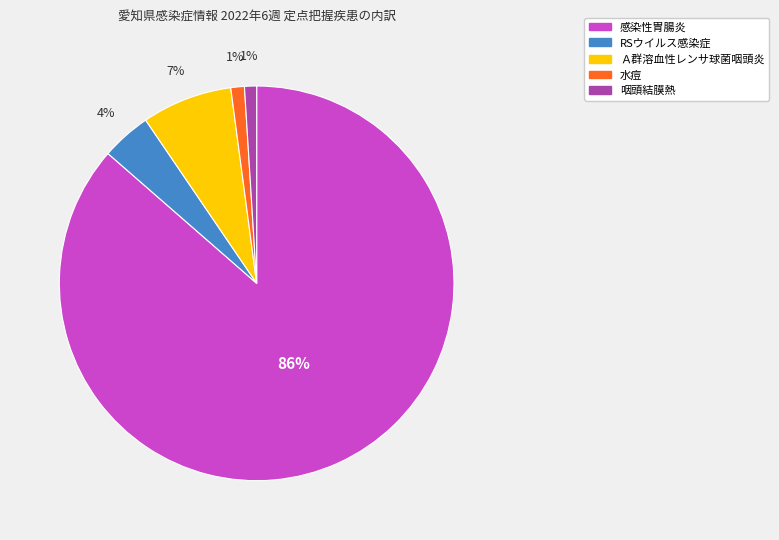

Between Ａ群溶血性レンサ球菌咽頭炎 and 水痘, which is larger?

Ａ群溶血性レンサ球菌咽頭炎